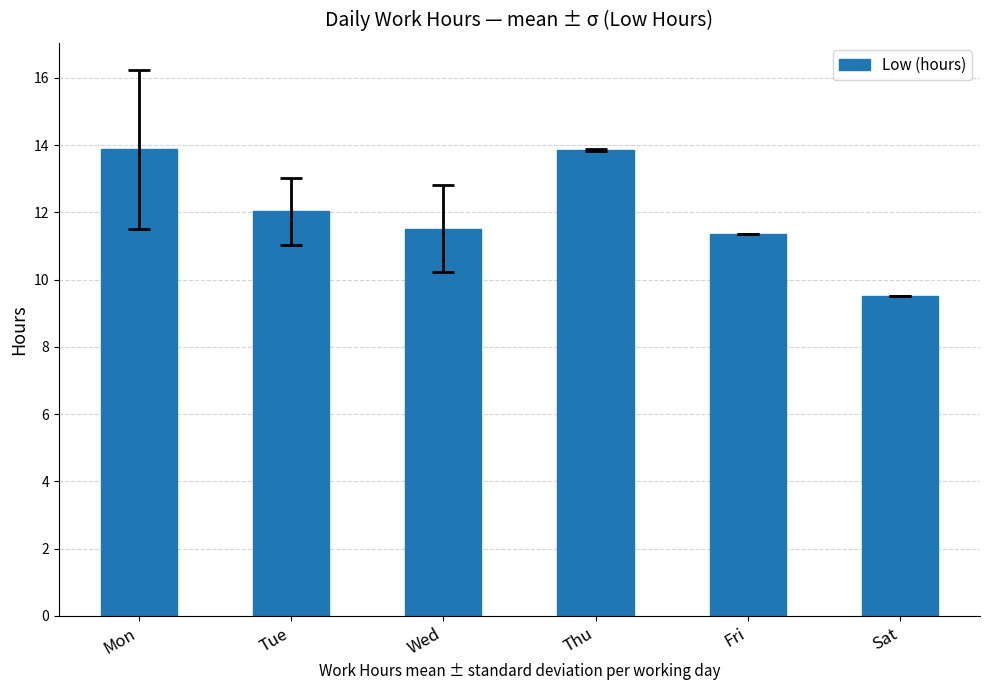

What is the value of the 1st bar from the left?

13.9